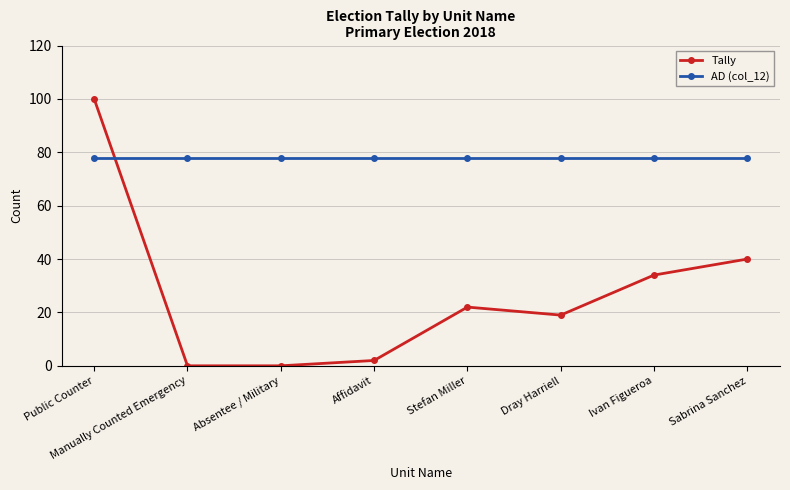

What is the greatest value displayed?

100